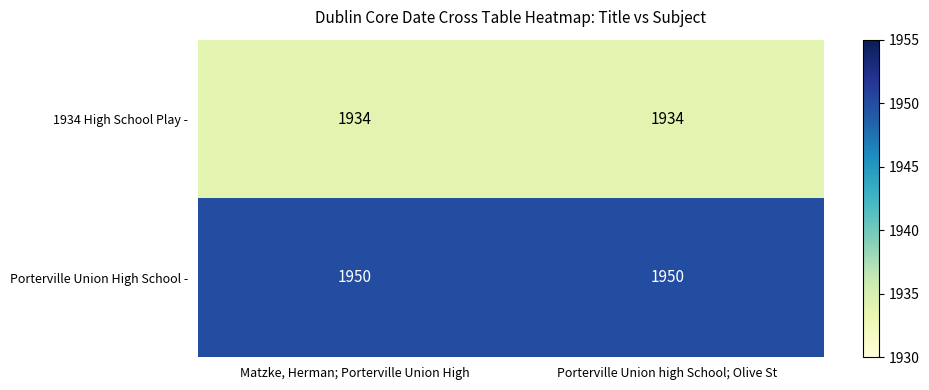

True or false: Porterville Union High School - has a value of 1950 at Matzke, Herman; Porterville Union High.

True